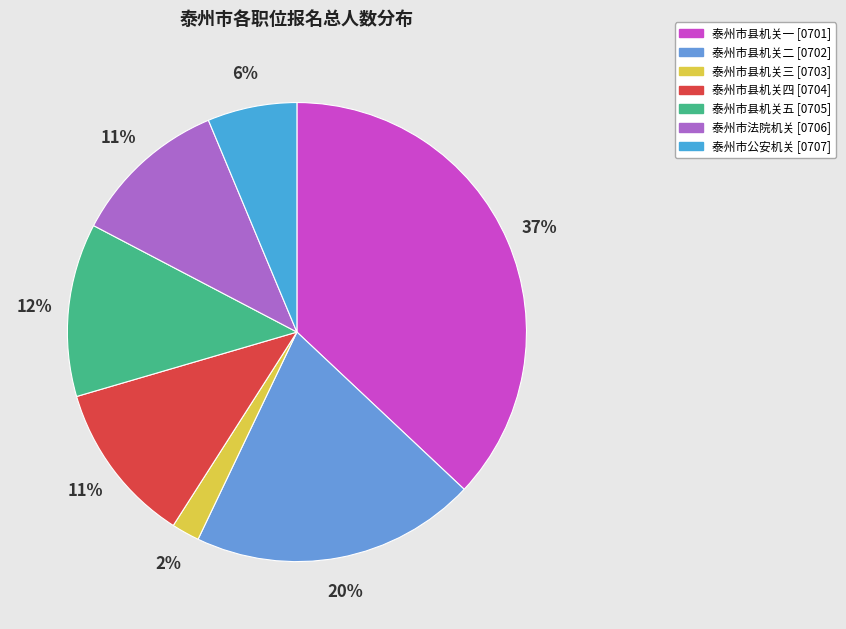

What is the ratio of the value at 泰州市法院机关 [0706] to the value at 泰州市县机关二 [0702]?

0.5